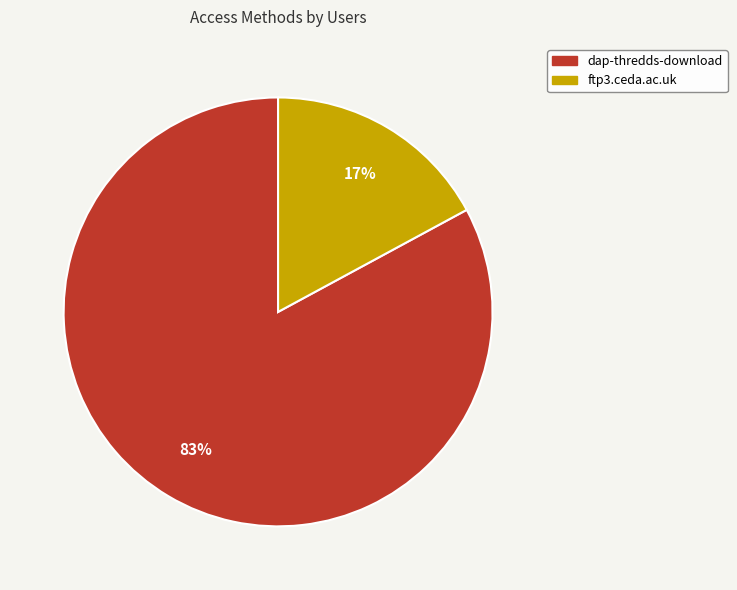

Rank the categories by value from highest to lowest.

dap-thredds-download, ftp3.ceda.ac.uk